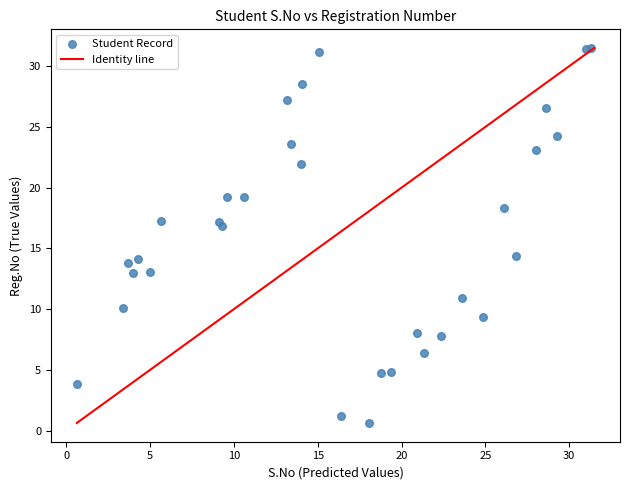

What Y value in the scatter plot is closest to 16?

16.8